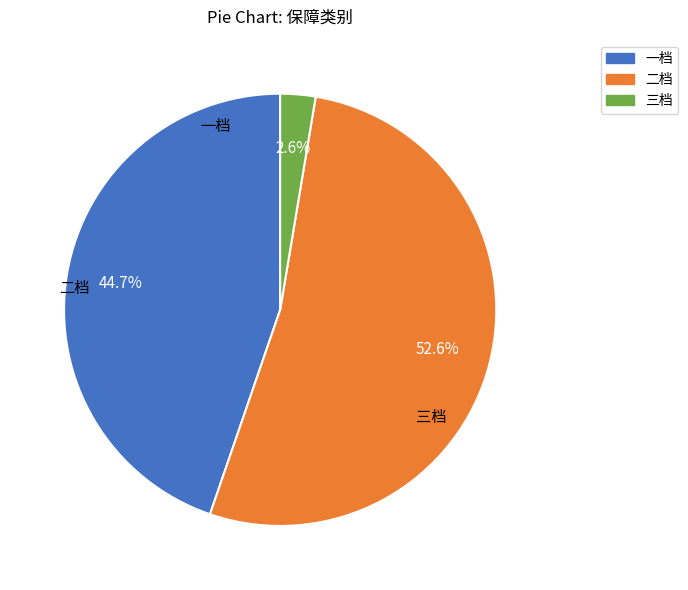

Do 三档 and 一档 together represent more than half of the pie?

No